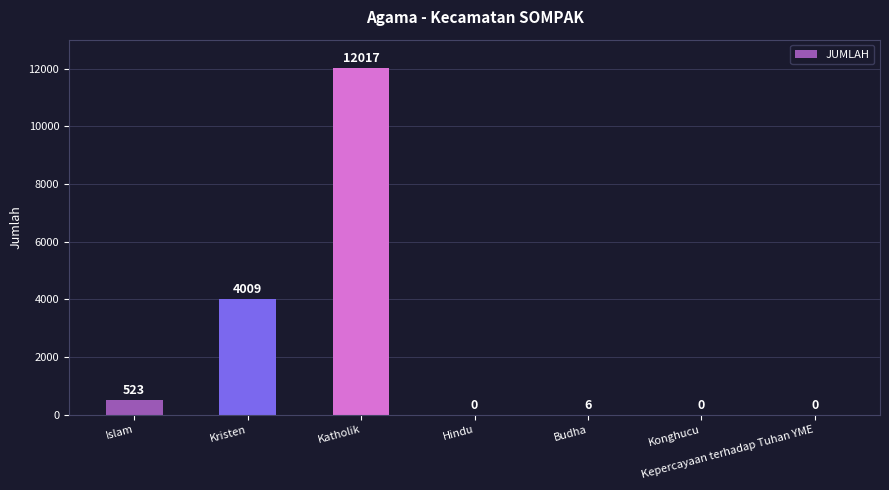

The value at Konghucu is -3704. True or false?

False